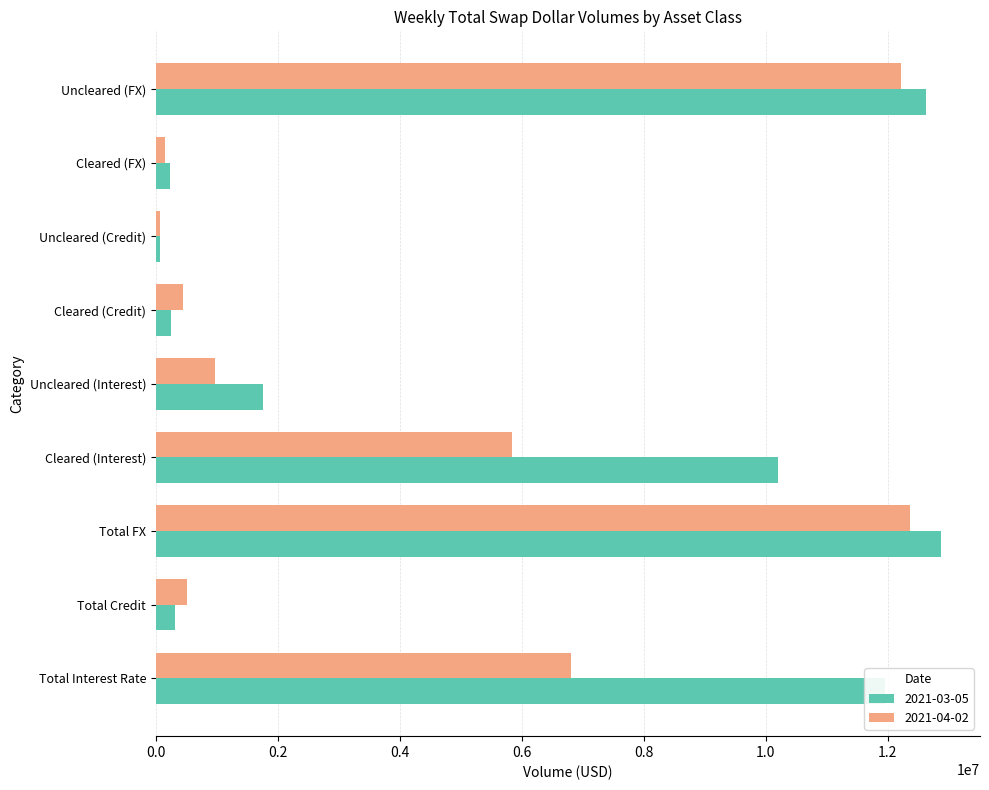

Rank the series at Cleared (Credit) from lowest to highest value.

2021-03-05, 2021-04-02